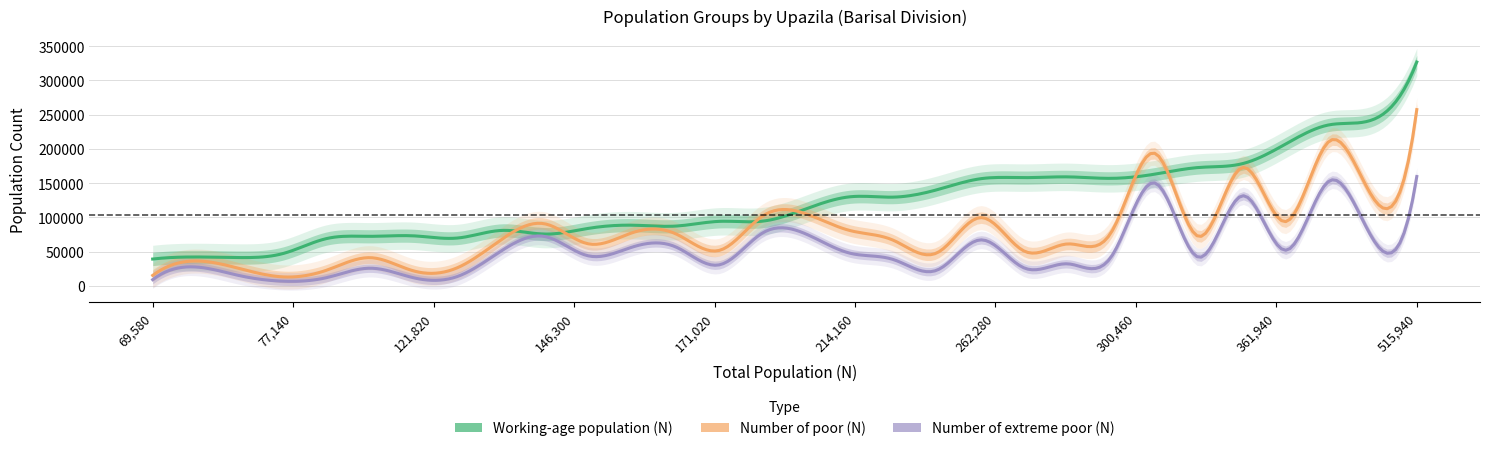

What is the difference between the maximum and minimum values in the Number of poor (N) series?

244252